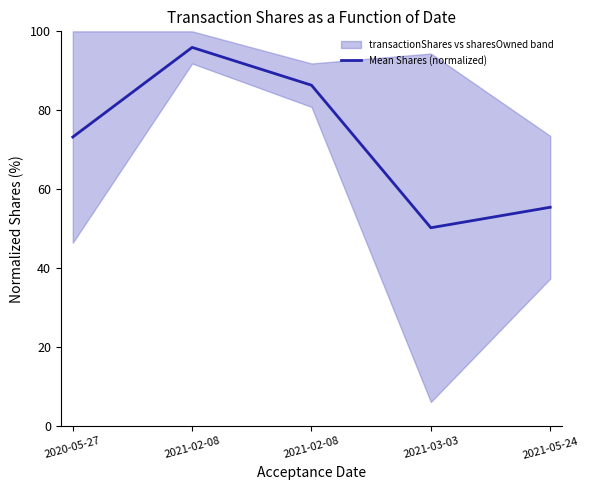

Does the chart have visible grid lines?

No